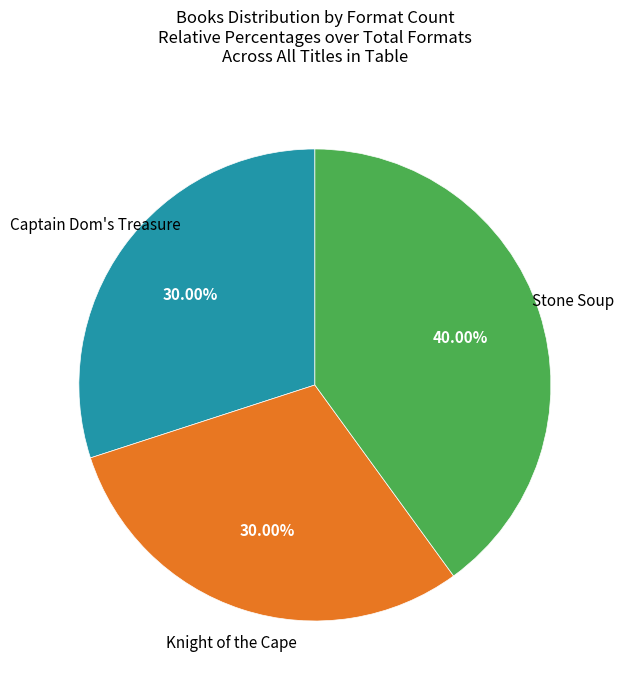

Does any single category account for the majority?

No